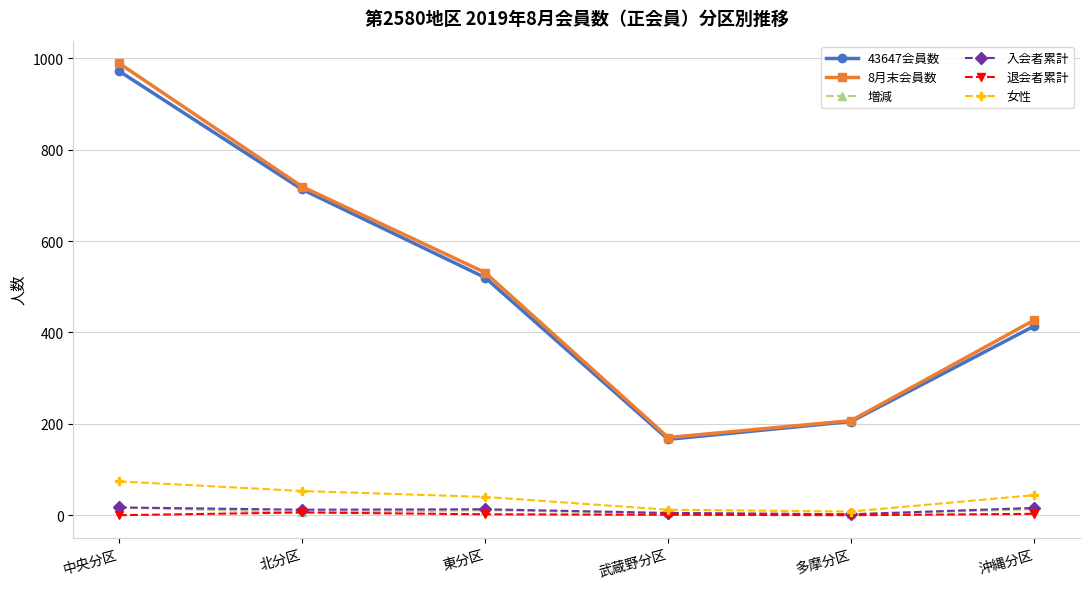

True or false: 8月末会員数 and 女性 intersect in this chart.

False